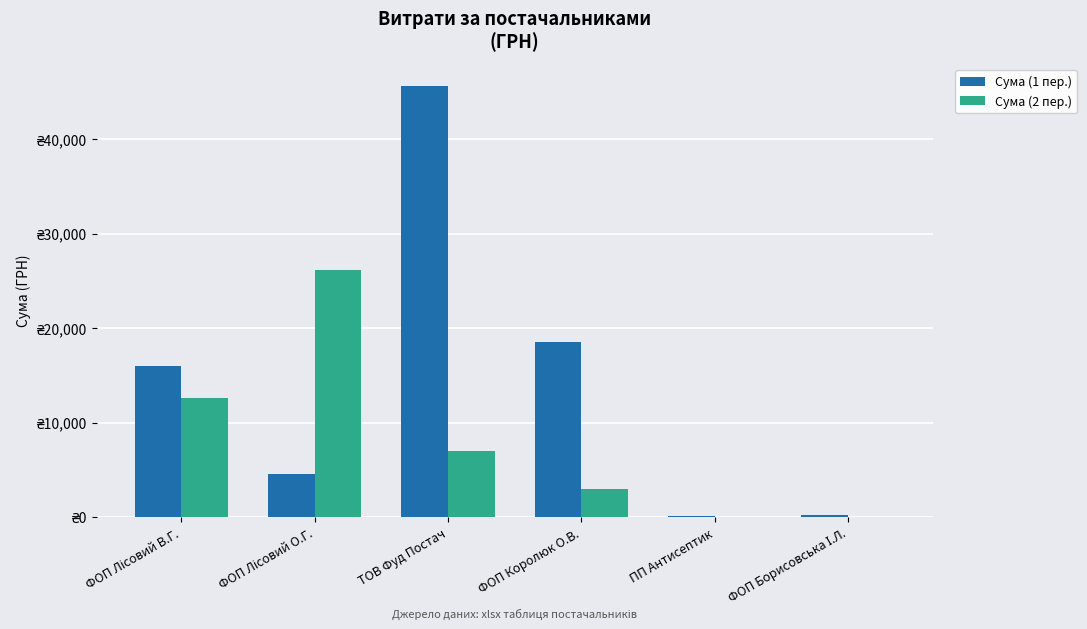

Rank the series at ФОП Лісовий В.Г. from lowest to highest value.

Сума (2 пер.), Сума (1 пер.)